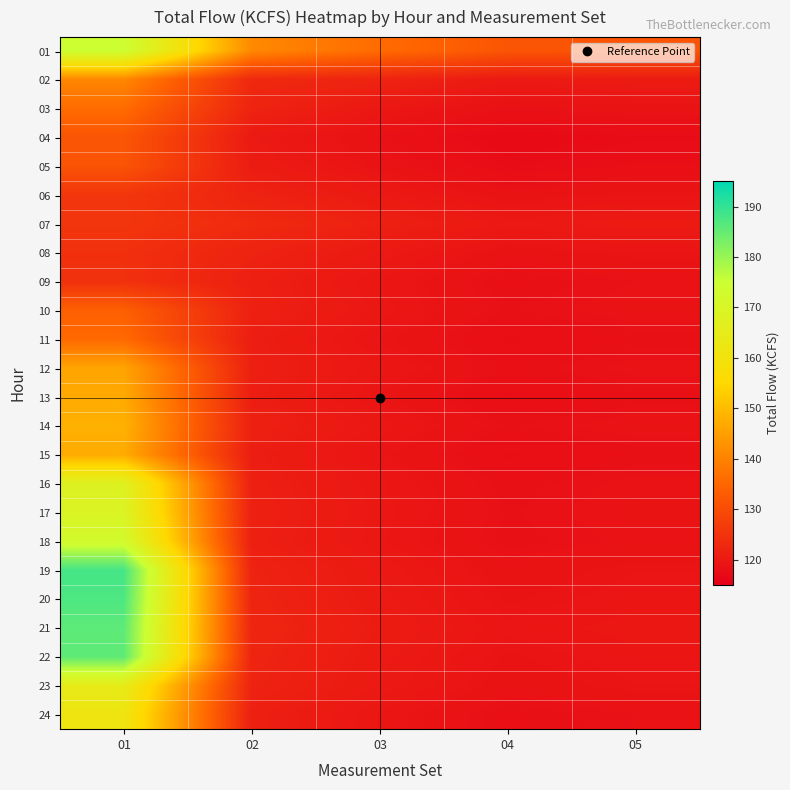

What is the maximum value shown in the chart?

188.1